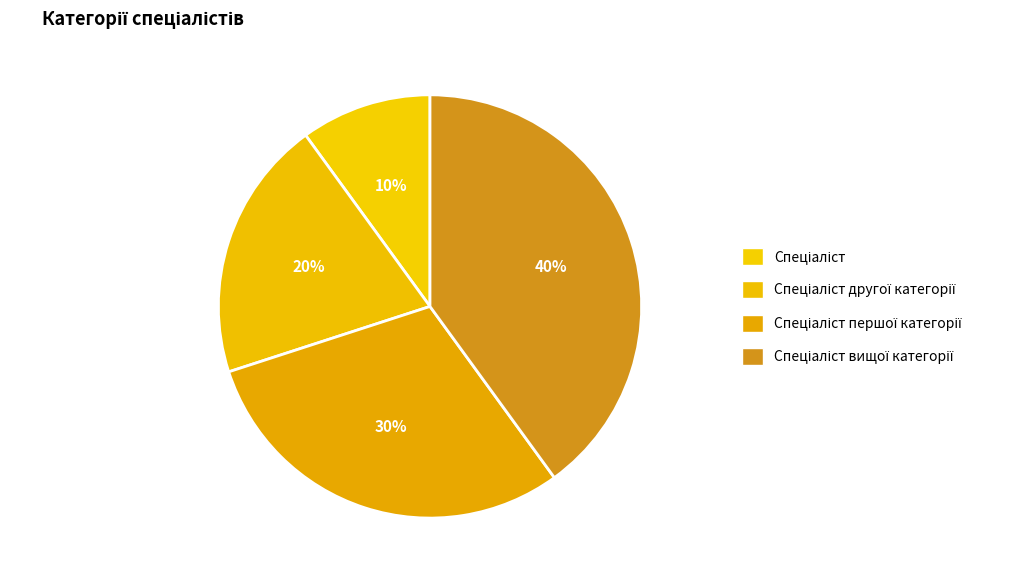

To the nearest percent, what is the average slice percentage?

25%